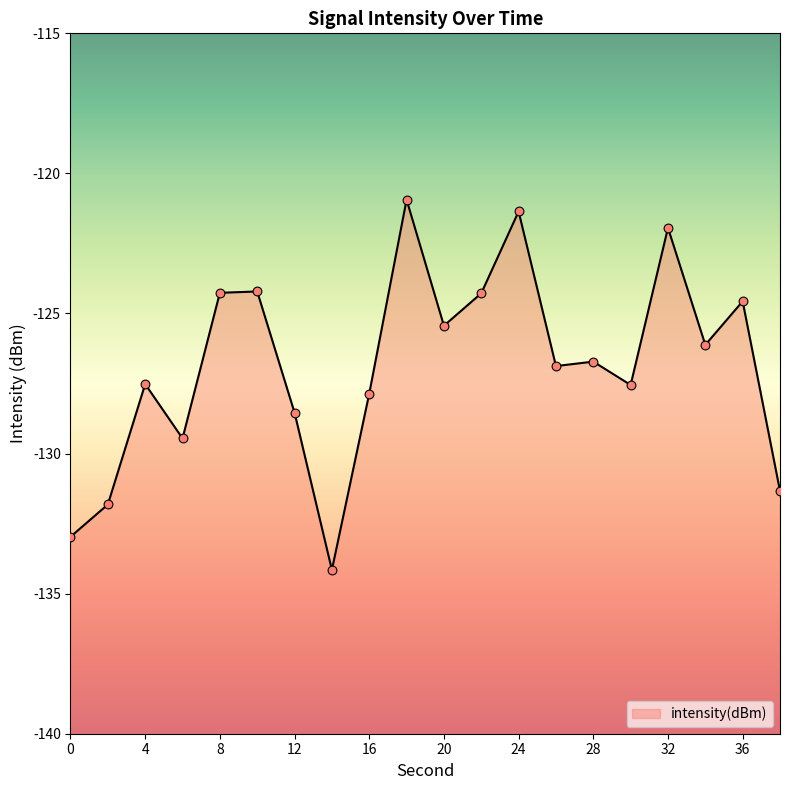

What is the change in value from 2 to 34?

+5.7